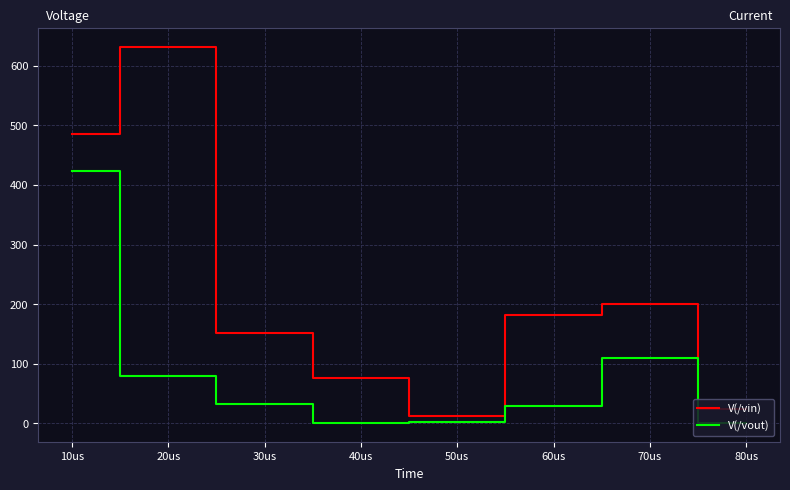

At which label does V(/vout) first exceed 32?

10us